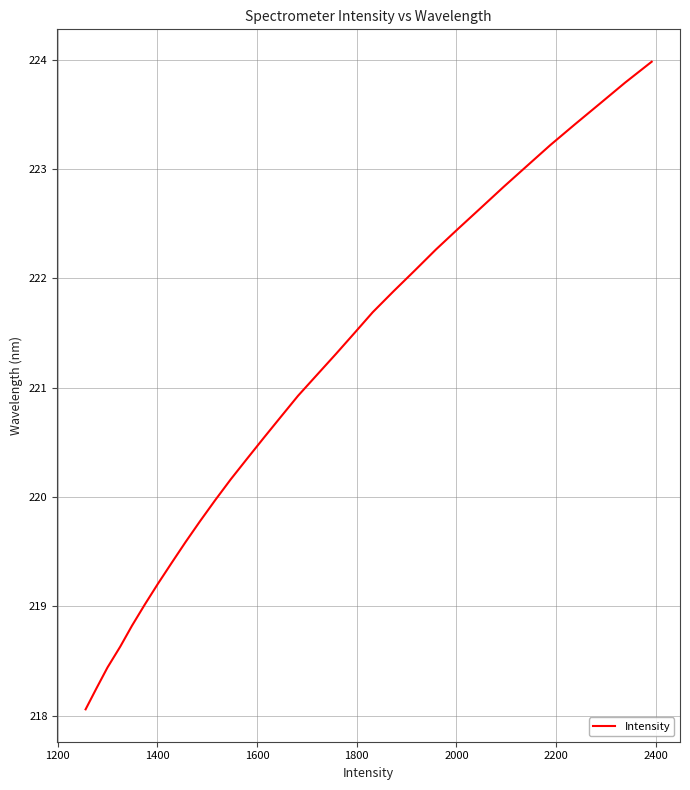

What is the minimum value shown in the chart?

218.1